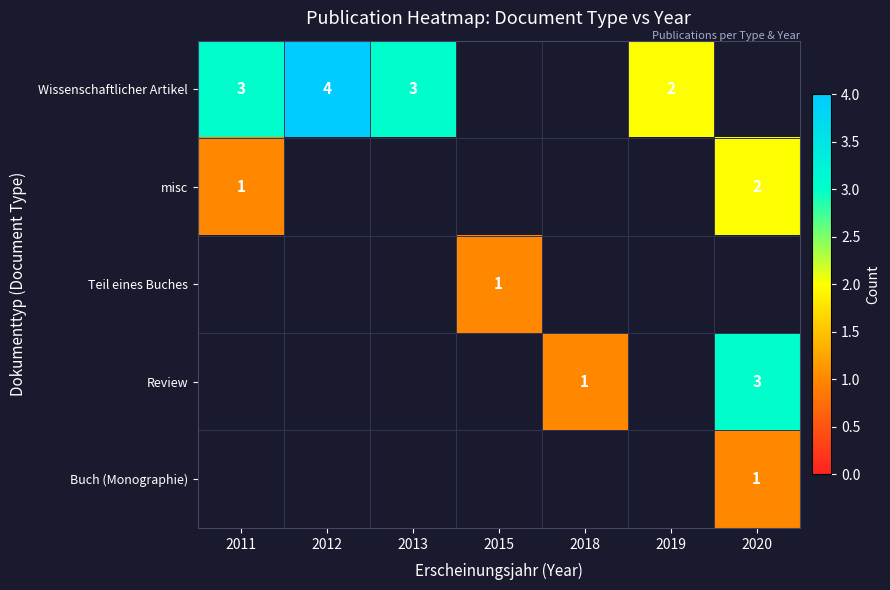

At how many categories does at least one series exceed 1?

5